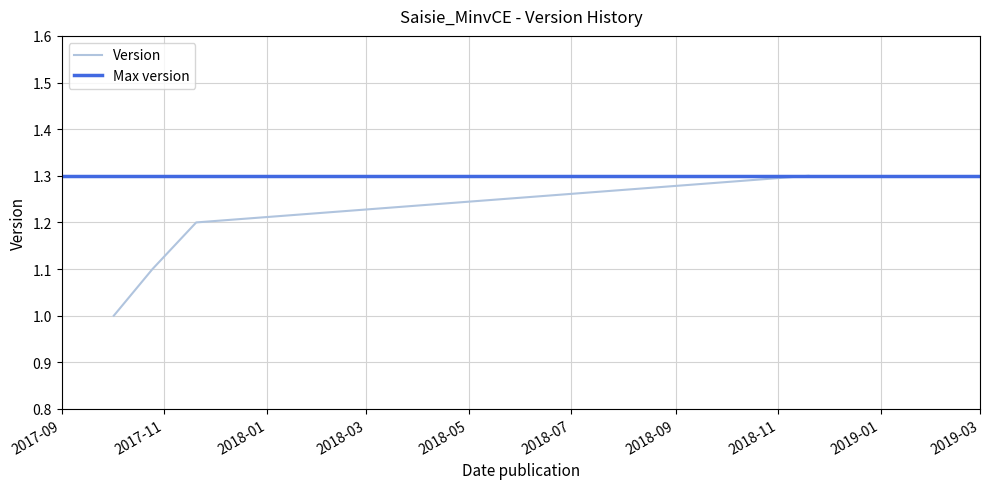

Reading left to right, transcribe all the data shown in this chart.

1.0	1.1	1.2	1.3